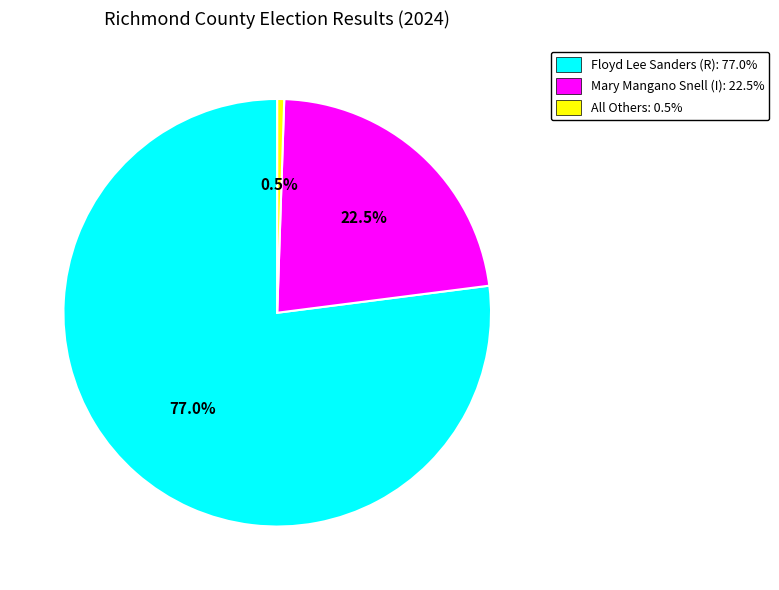

What is the majority slice?

Floyd Lee Sanders (R): 77.0%